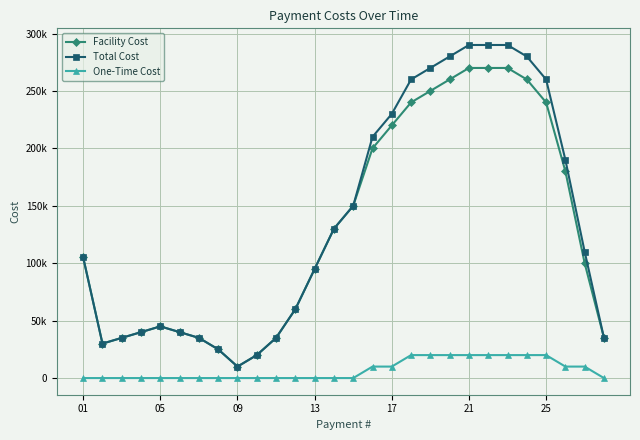

What is the minimum value for Total Cost?

10000